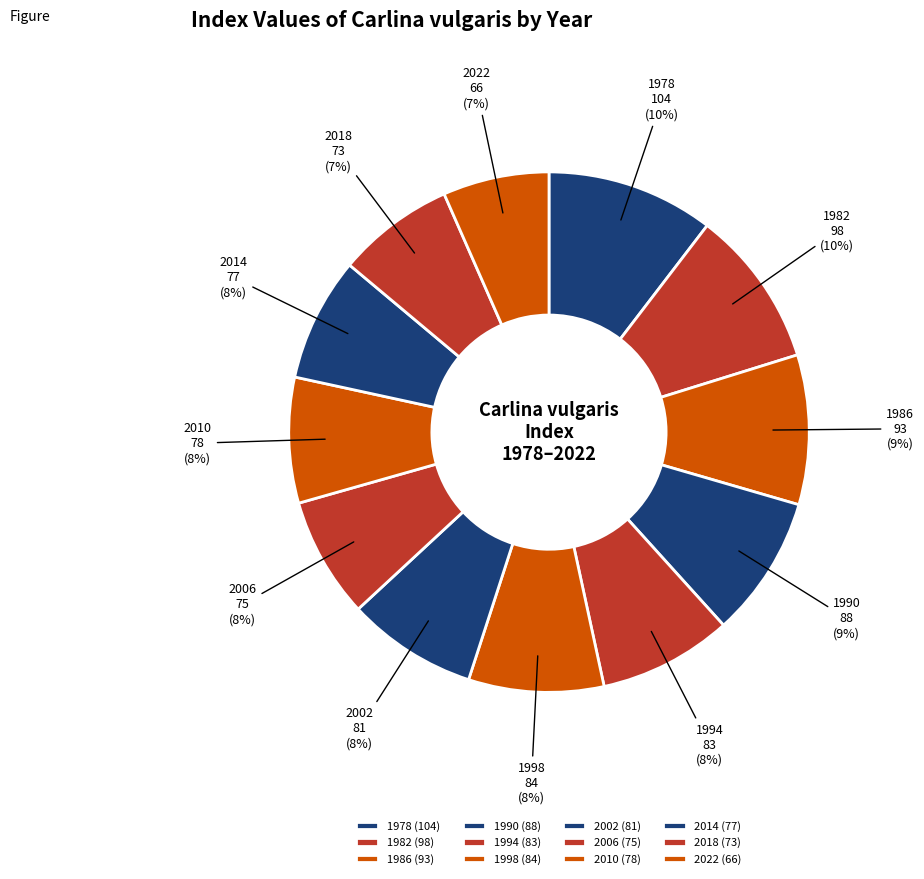

Does 1998 account for over 50% of the chart?

No